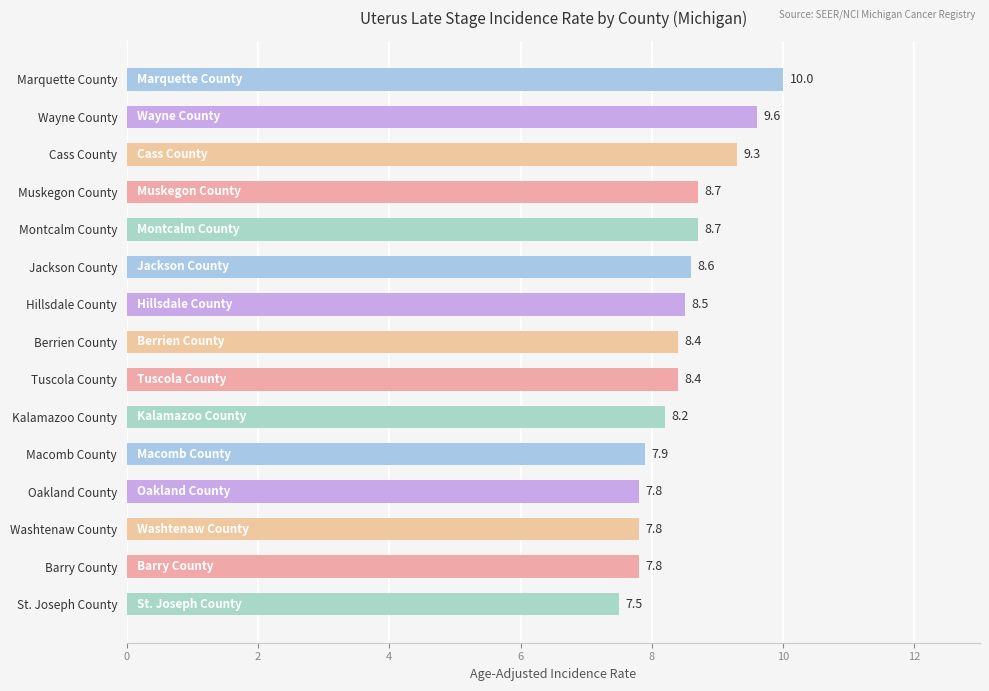

What is the sum of all values?

127.2